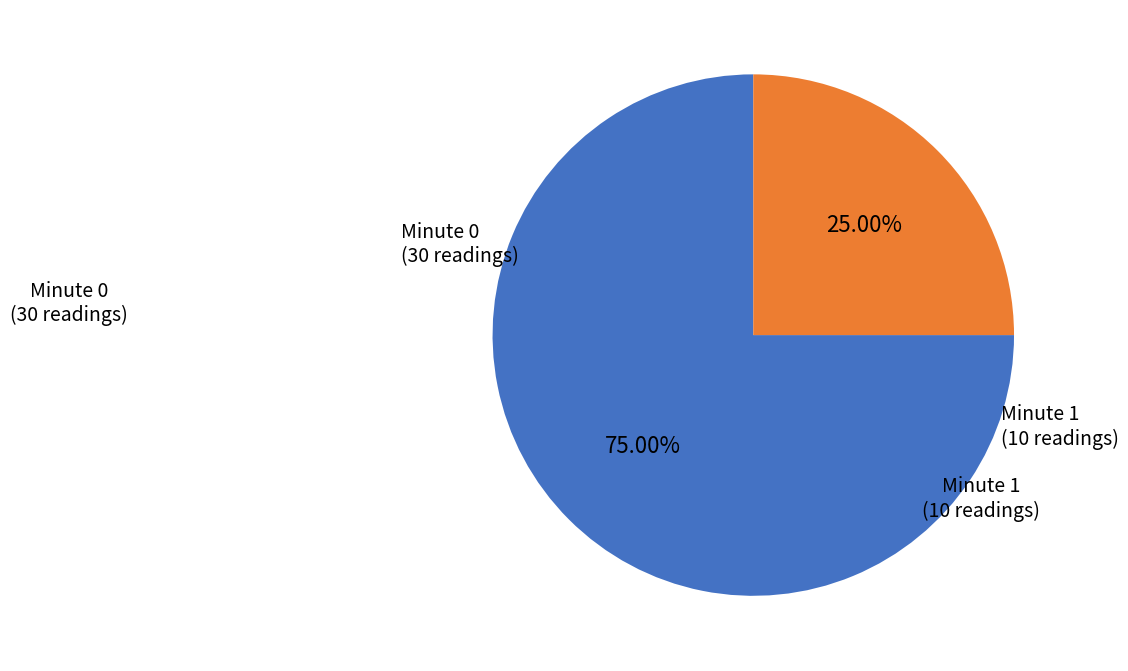

Is there any slice that represents more than half of the pie?

Yes